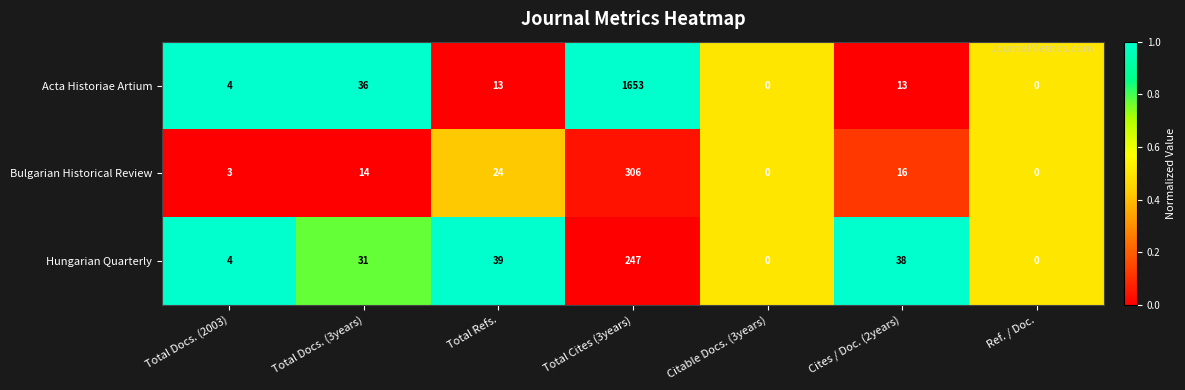

What is the greatest value displayed?

1653